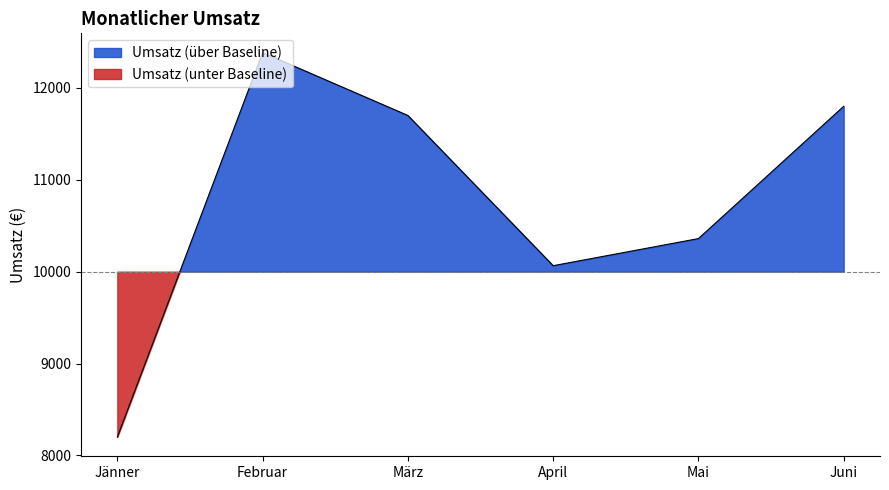

Rank the categories by value from highest to lowest.

Februar, Juni, März, Mai, April, Jänner